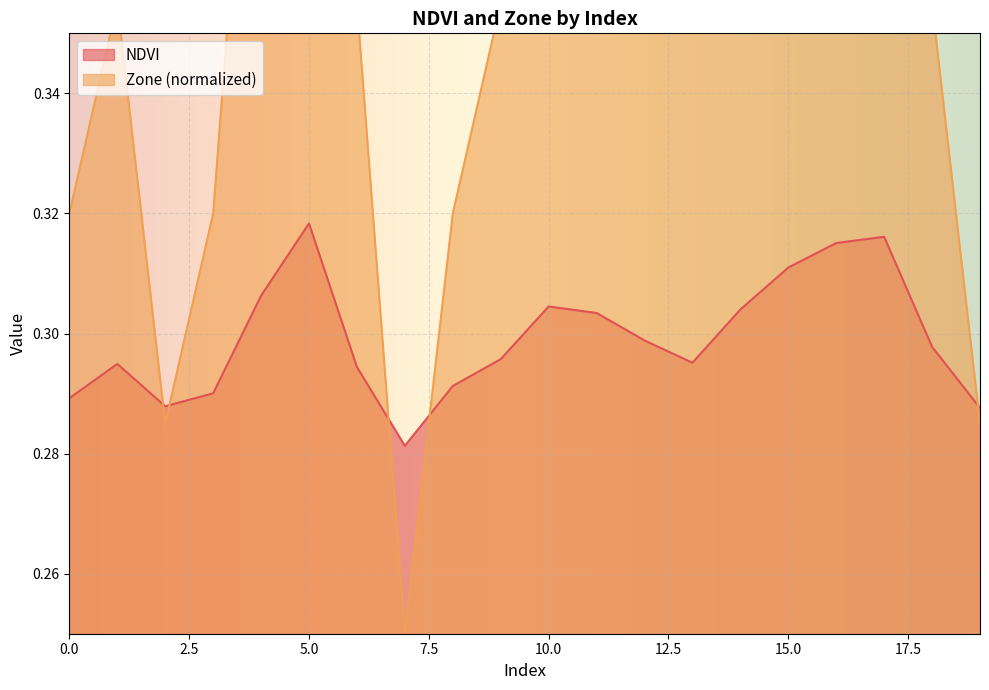

At which category does Zone reach its first local peak?

1